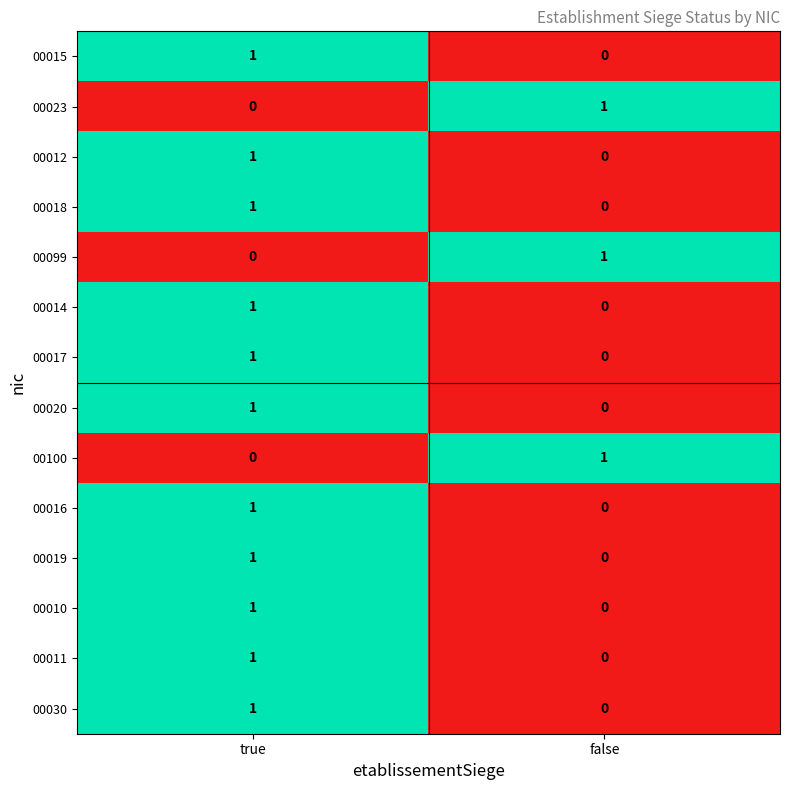

At which category is the sum across all series the highest?

true